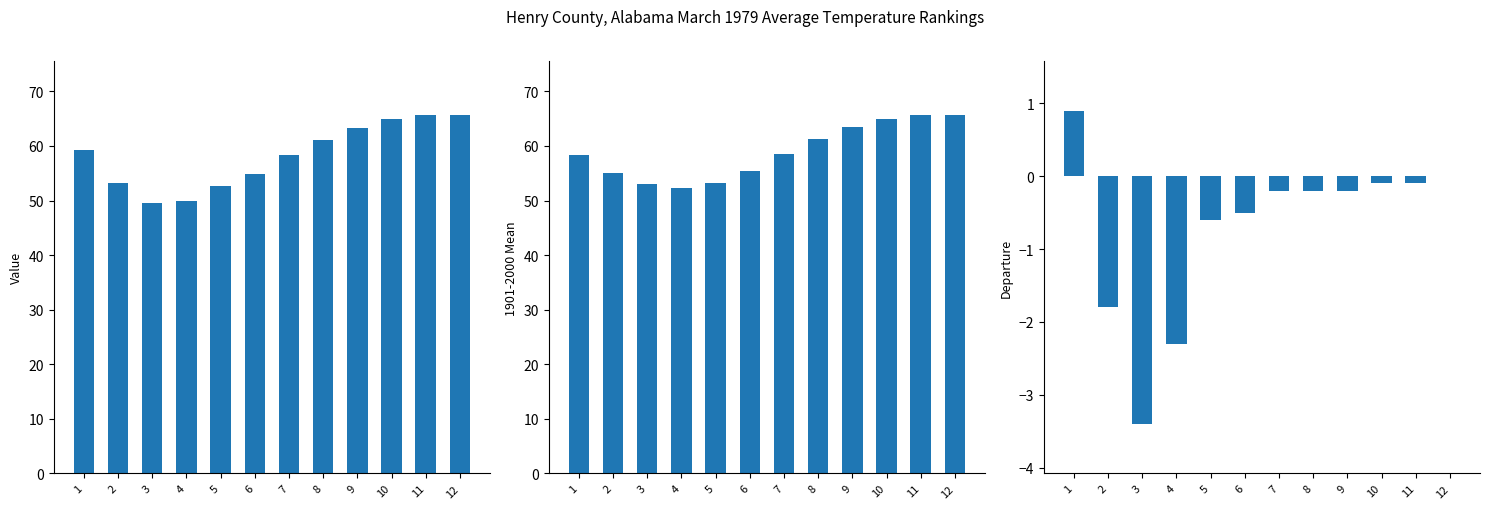

Read the 1901-2000 Mean value at 12.

65.7